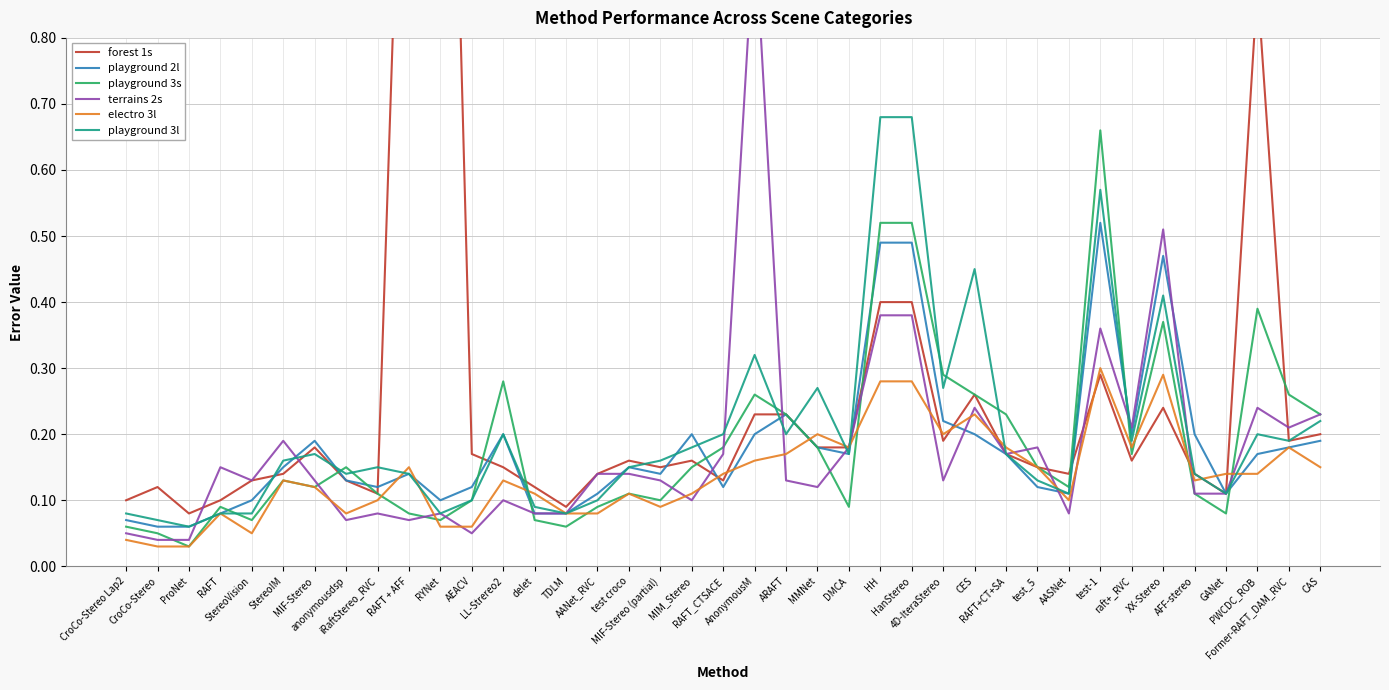

What is the label of the 6th point from the right?

XX-Stereo